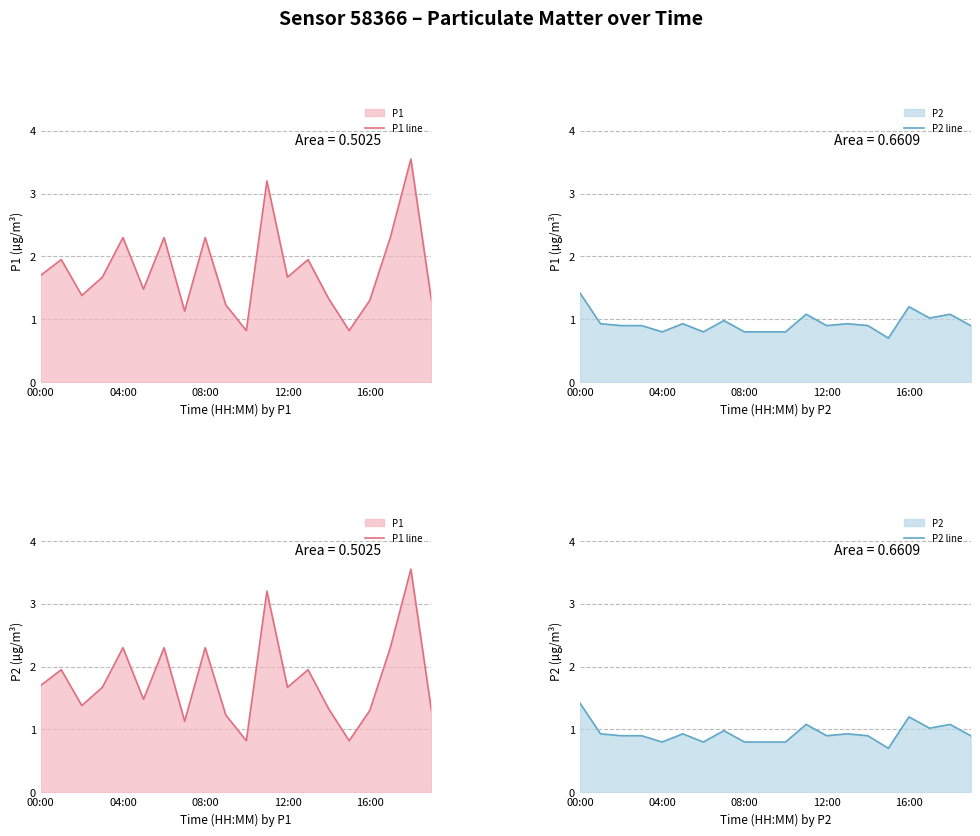

What is the difference between the P1 line values at 08:00 and 12:00?

0.6